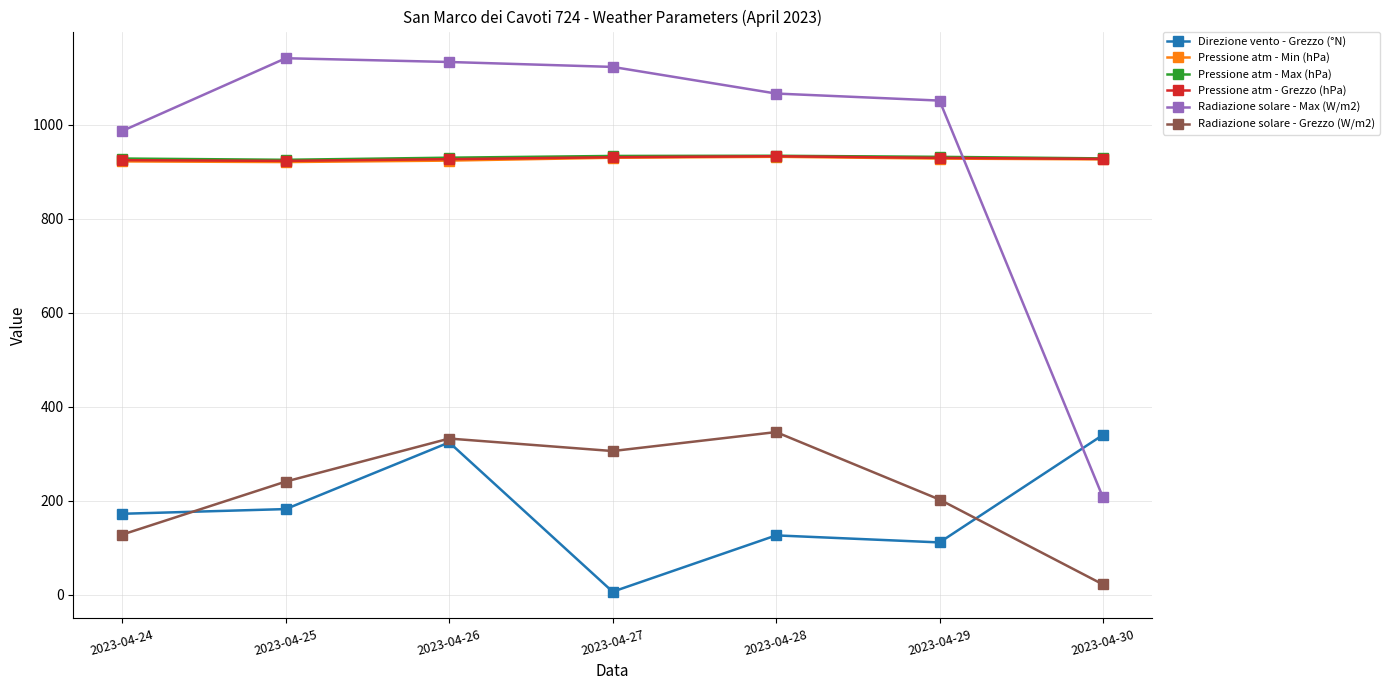

What is the value of the Radiazione solare - Max (W/m2) point at the 6th from the left?

1051.9